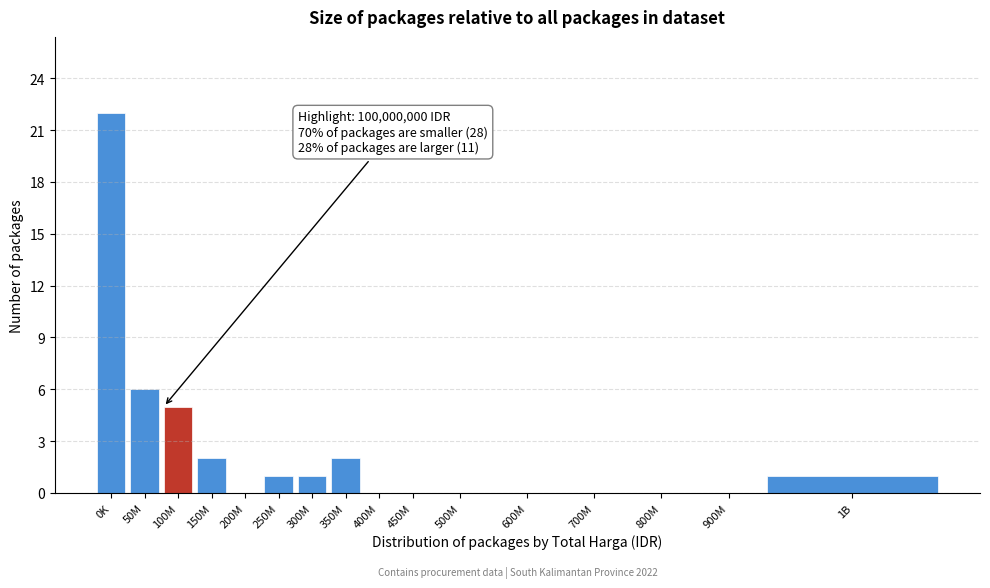

Reading right to left, what are all the values shown in this chart?

1B=1	900M=0	800M=0	700M=0	600M=0	500M=0	450M=0	400M=0	350M=2	300M=1	250M=1	200M=0	150M=2	100M=5	50M=6	0K=22